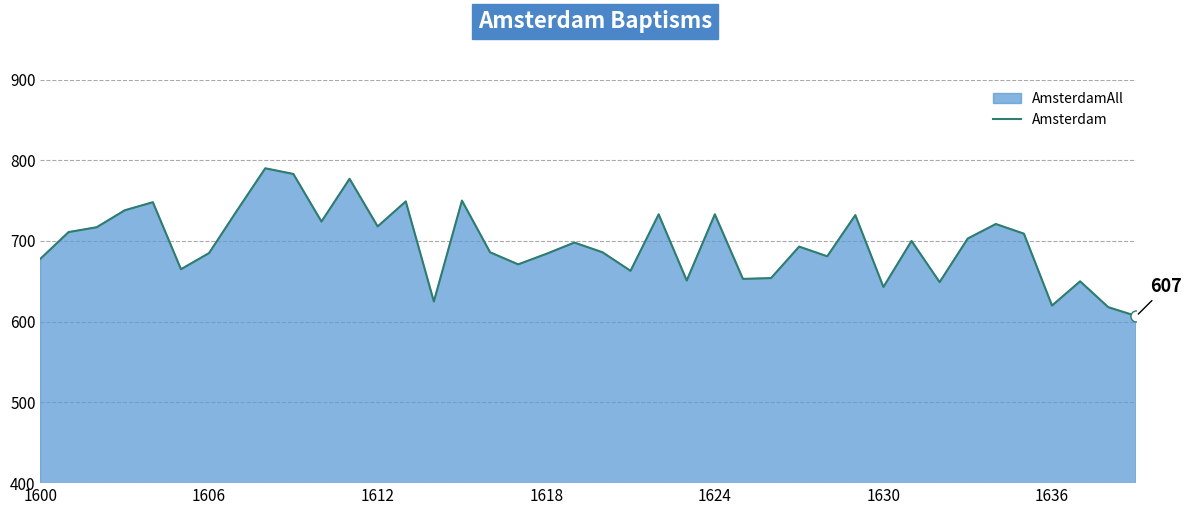

What is the smallest value displayed?

607